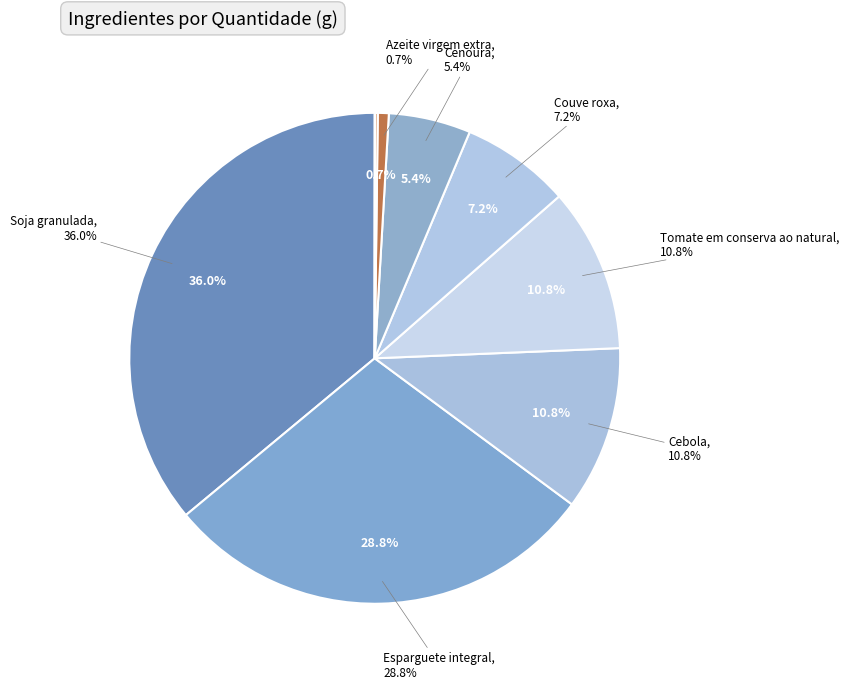

To the nearest percent, what is the combined percentage of Soja granulada and Cenoura?

41%